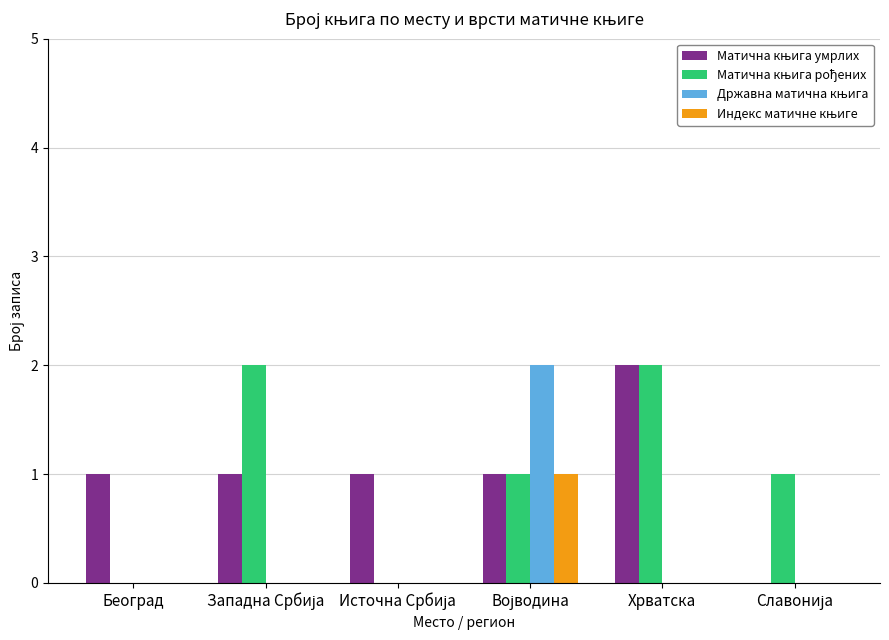

What is the total value across all series at Хрватска?

4